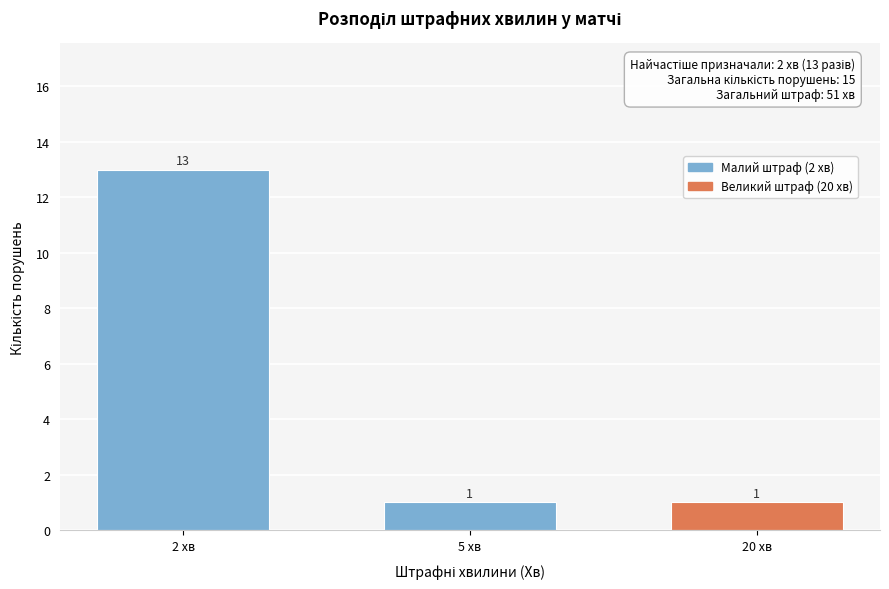

Reading left to right, list all the values displayed in this chart.

2 хв=13	5 хв=1	20 хв=1